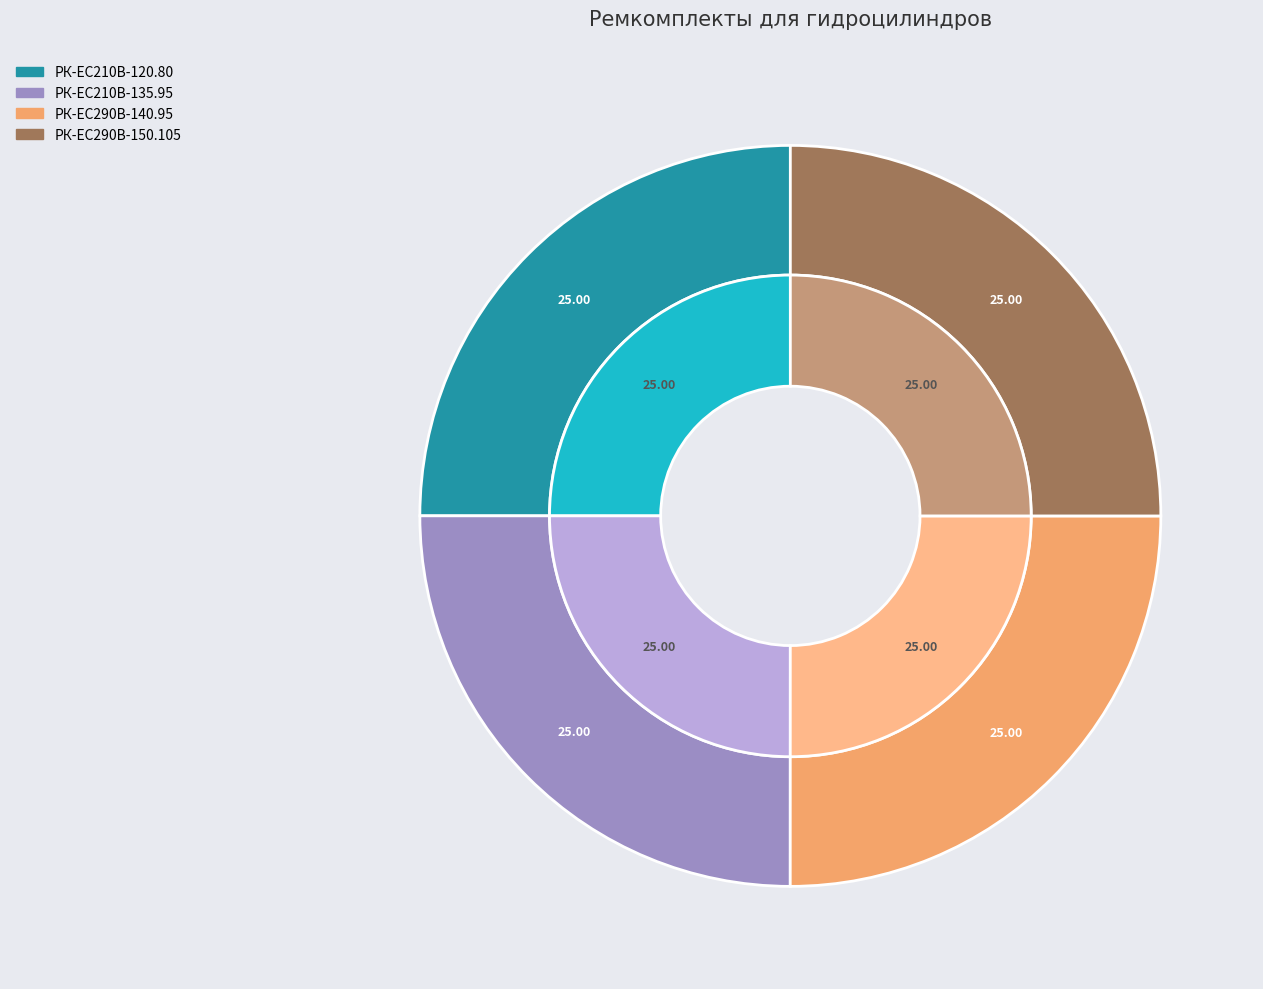

Do РК-ЕС290В-150.105 and РК-ЕС290В-140.95 together represent more than half of the pie?

Yes